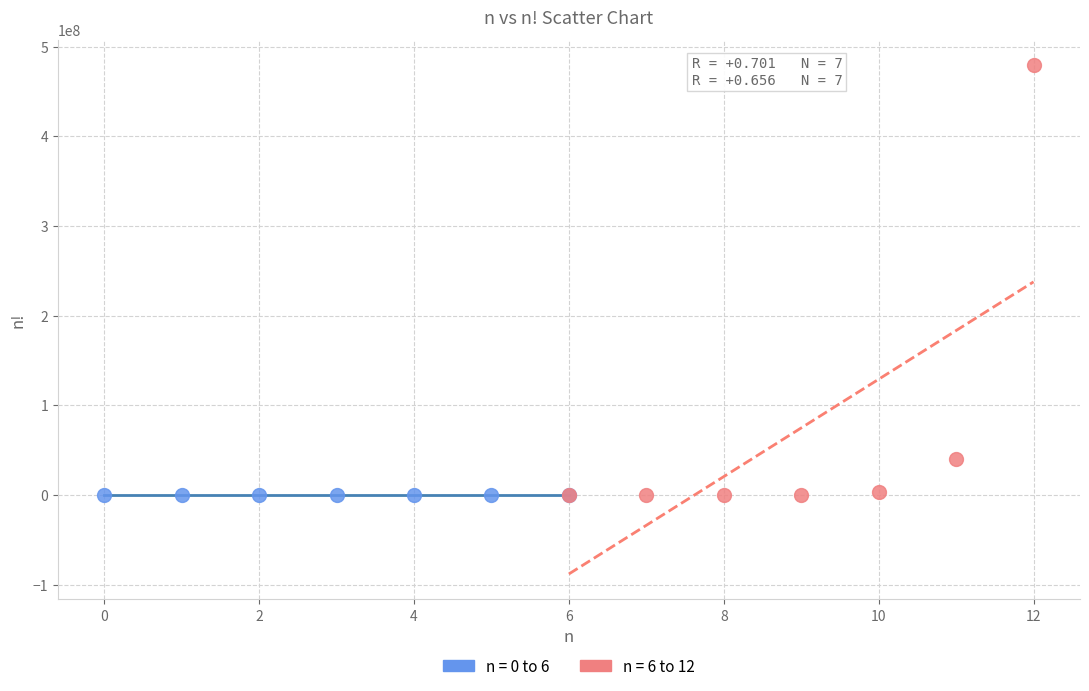

What are all the series names shown in the legend?

n = 0 to 6, n = 6 to 12